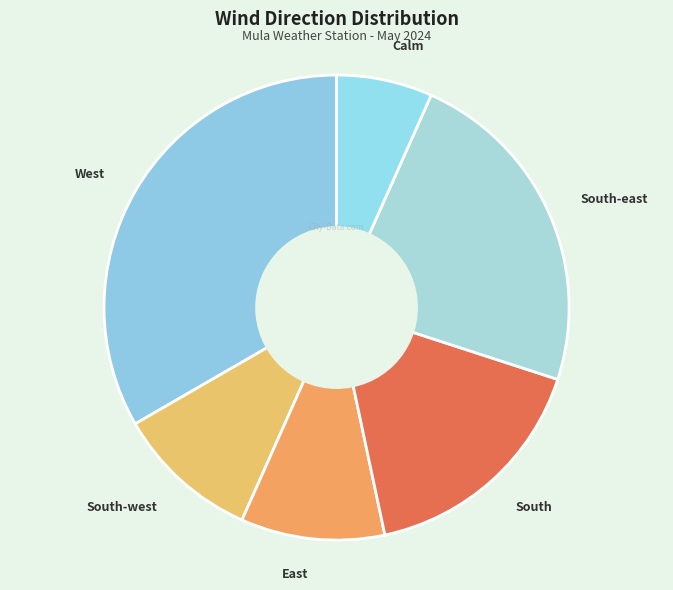

Count the number of slices in the pie.

6